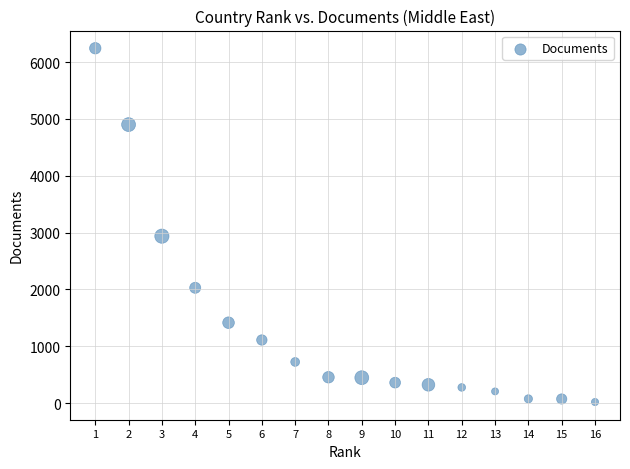

What Y value in the scatter plot is closest to 3131?

2937